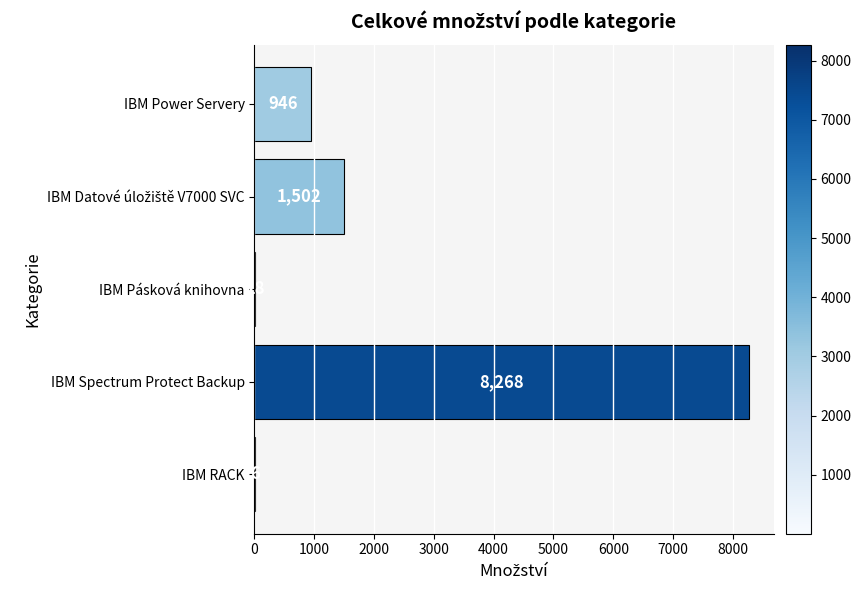

What is the sum of all values?

10740